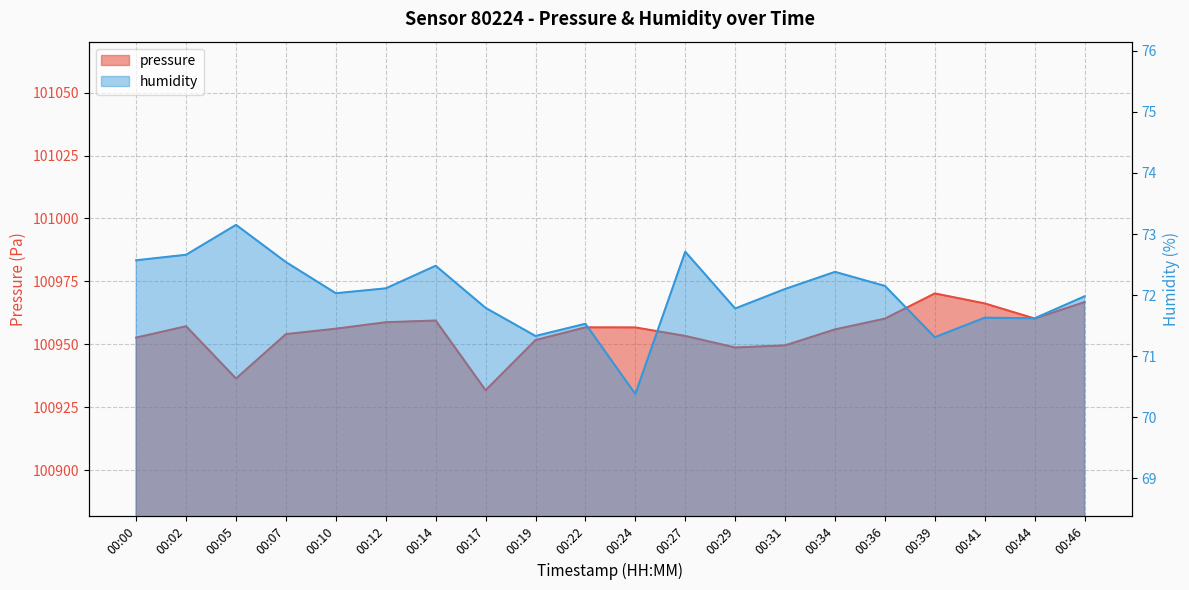

How many data points does each series have?

20